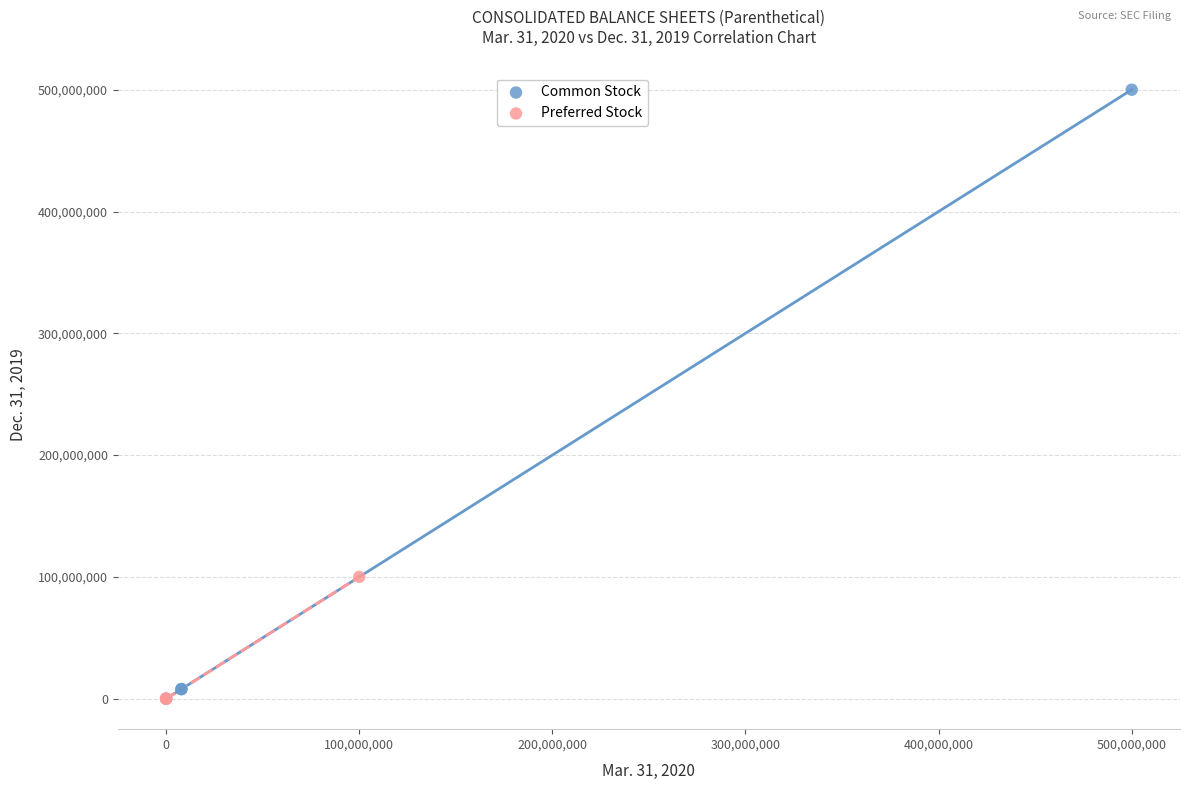

Which series has the widest spread of Y values?

Common Stock